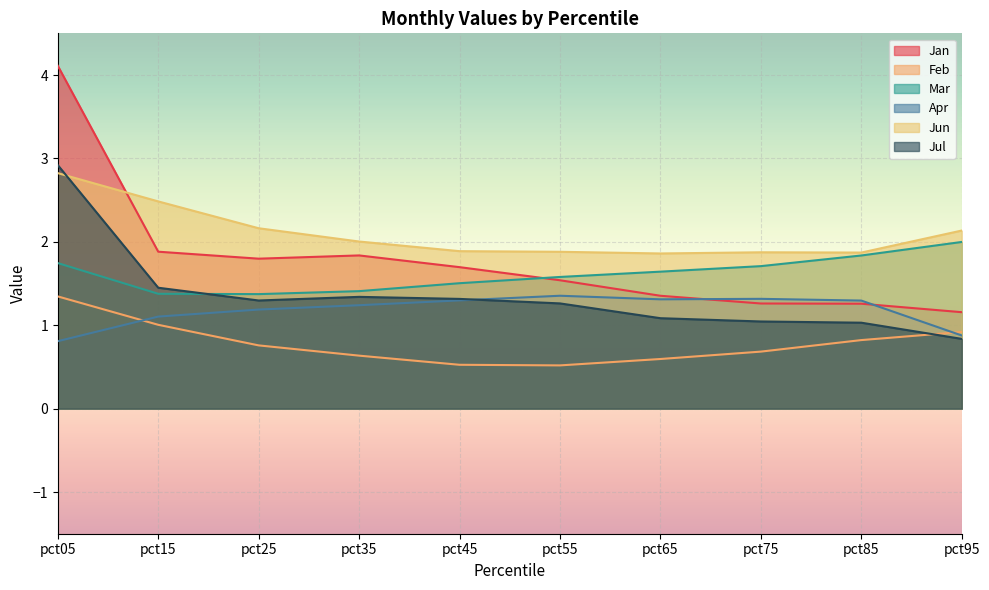

What is the minimum value shown in the chart?

0.5